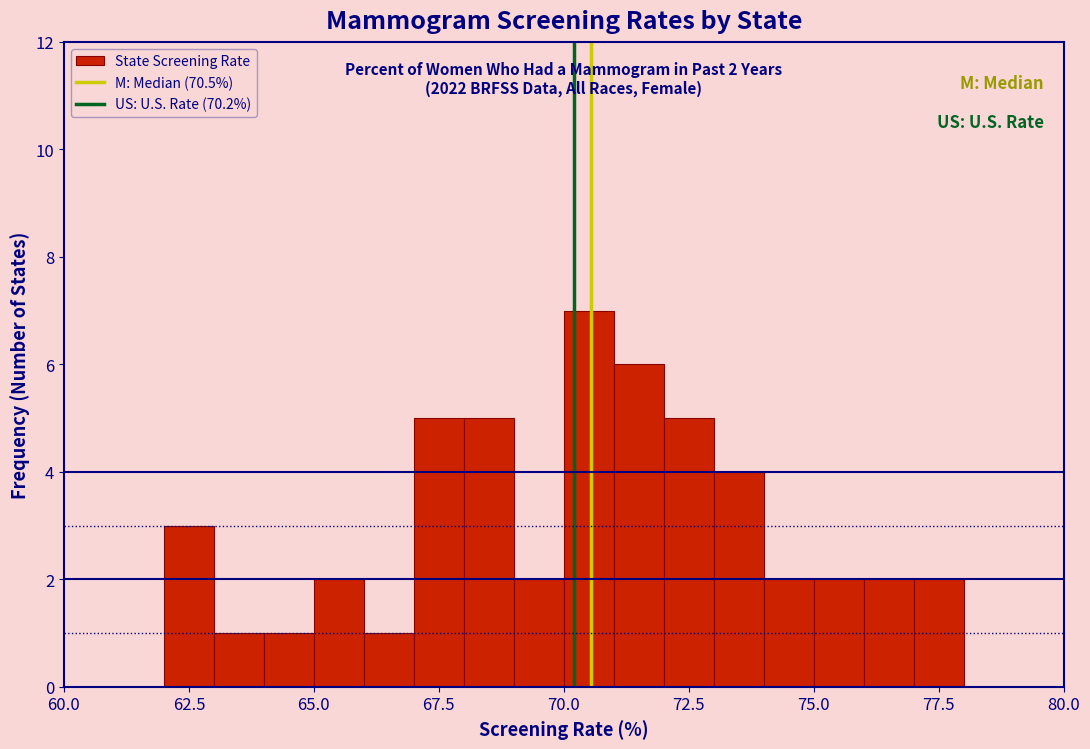

Around what value on the x-axis is the tallest bar? Give the approximate position of its centre, as read against the axis.

70.5